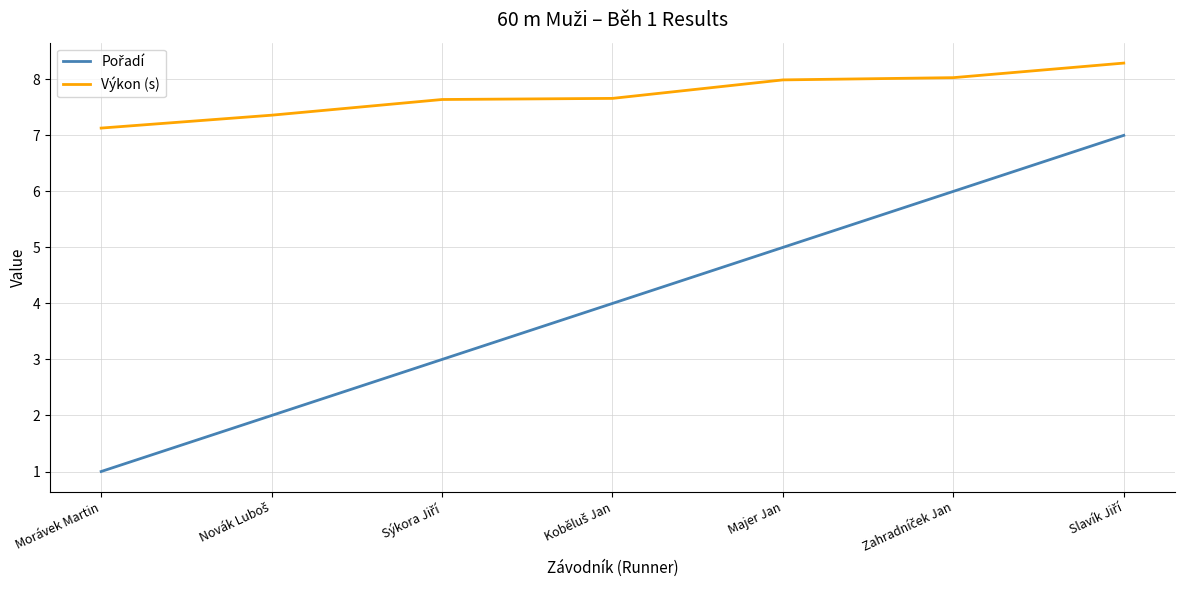

What value does the Výkon (s) series have at Morávek Martin?

7.1